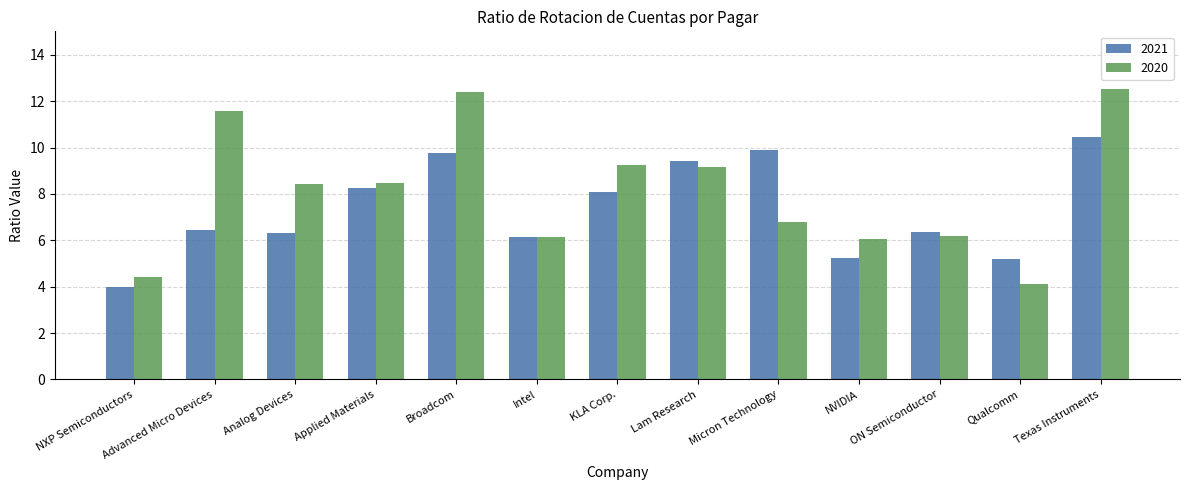

Which series has the largest range (max minus min)?

2020